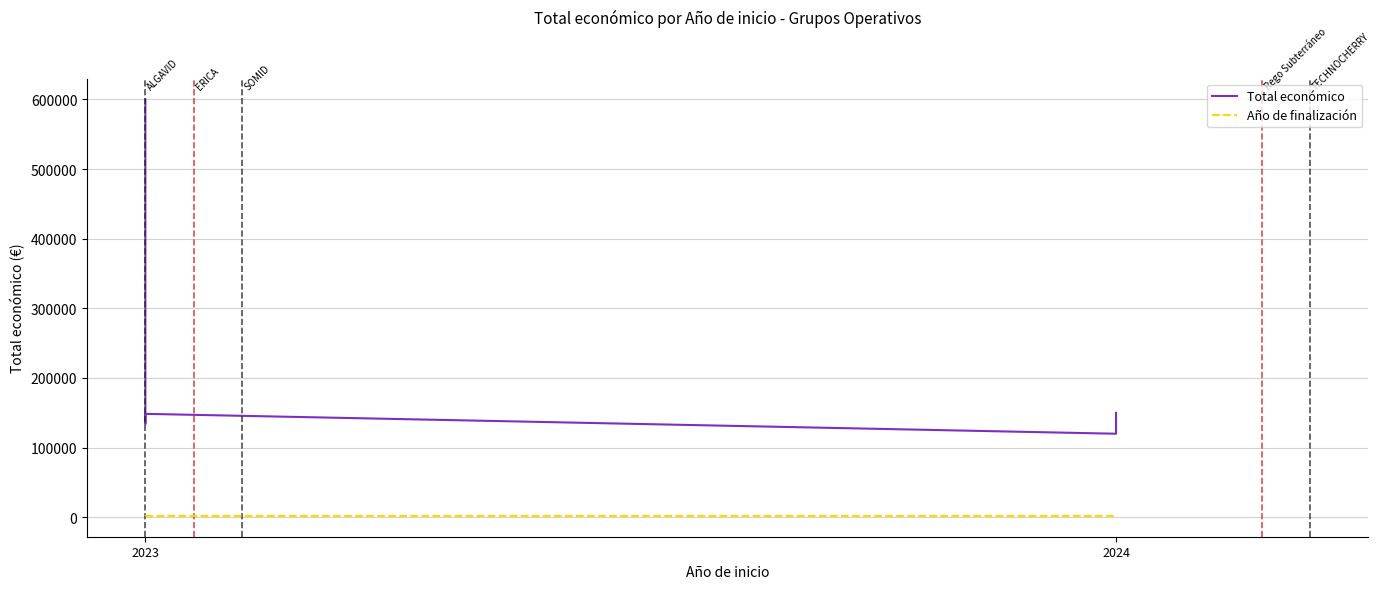

Is this an area chart (filled region under the line)?

No